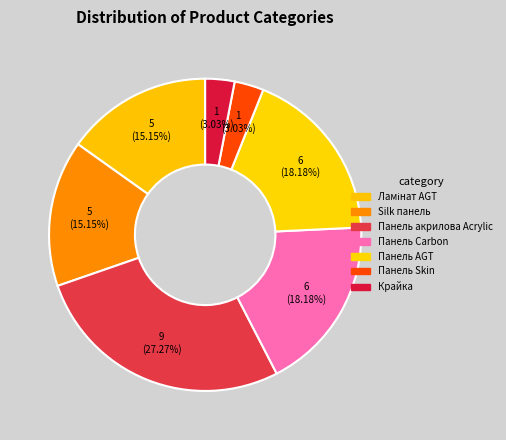

How many slices are in this pie chart?

7